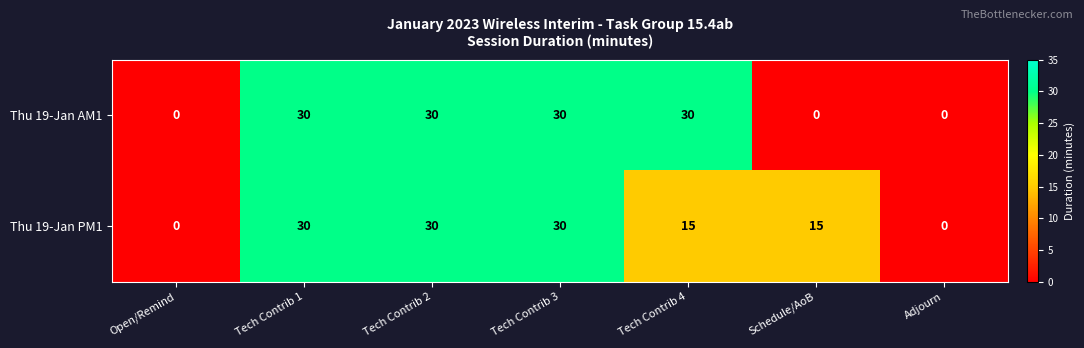

What is the sum of all Thu 19-Jan AM1 values?

120